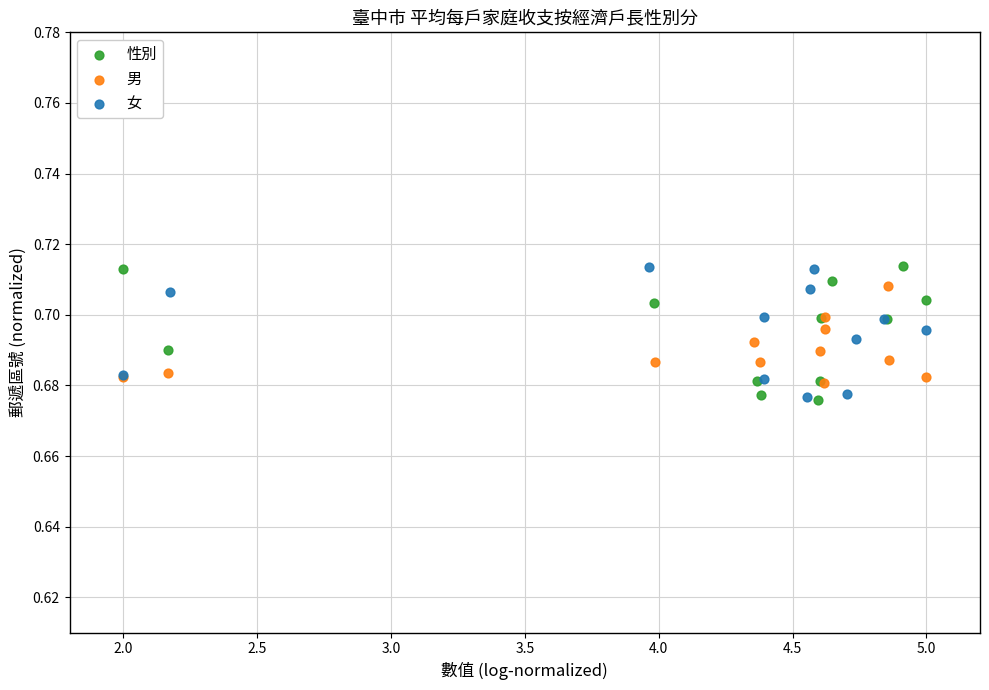

What are all the series names shown in the legend?

性別, 男, 女